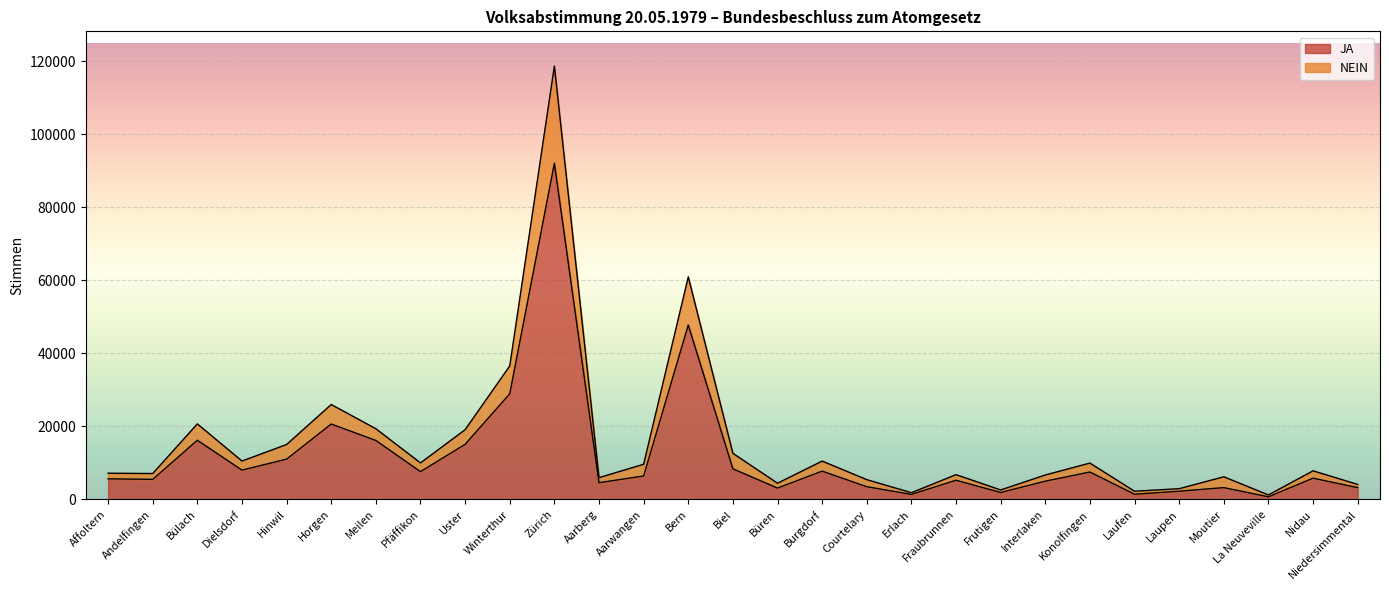

What is the label of the 8th point from the right?

Interlaken